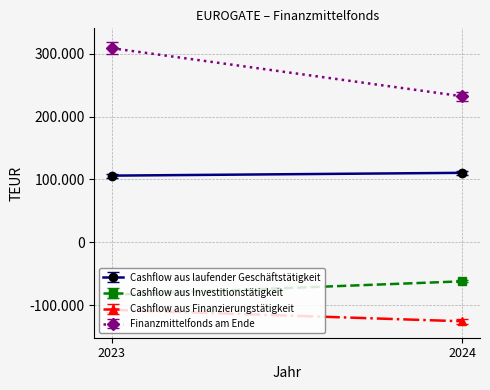

Count the number of categories in the chart.

2